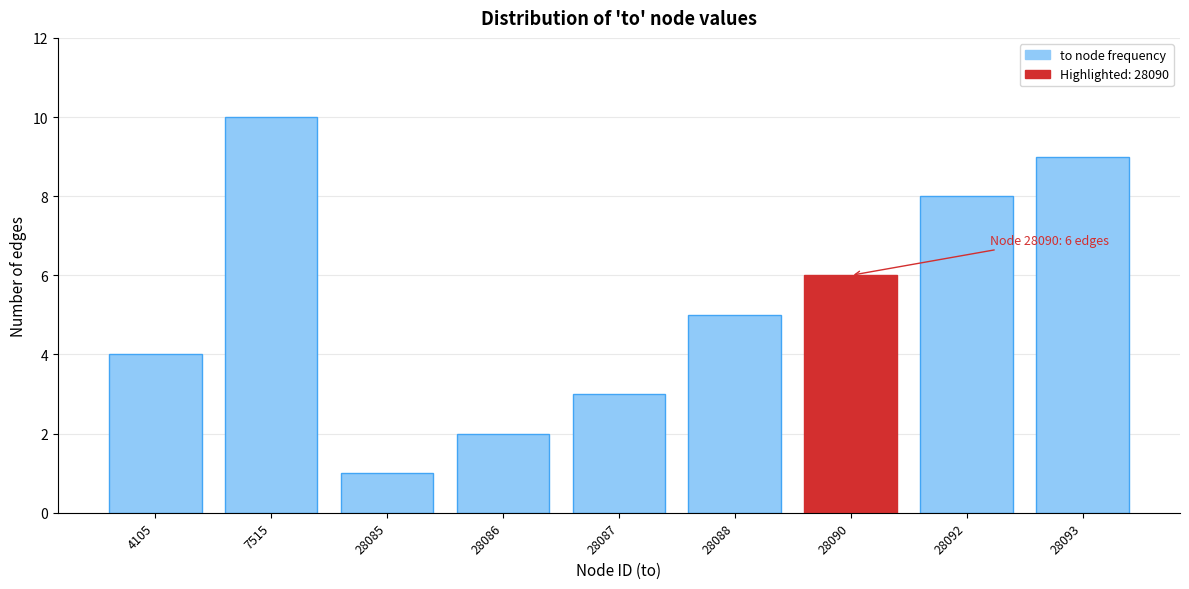

Reading left to right, extract all data points from this chart.

4105=4	7515=10	28085=1	28086=2	28087=3	28088=5	28090=6	28092=8	28093=9